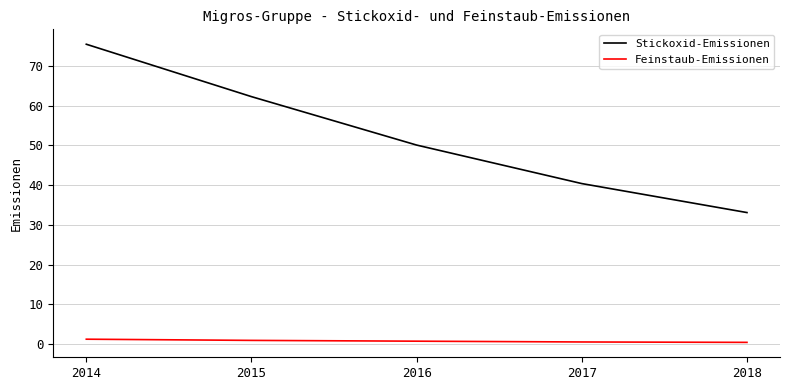

At which label does Stickoxid-Emissionen reach its peak?

2014